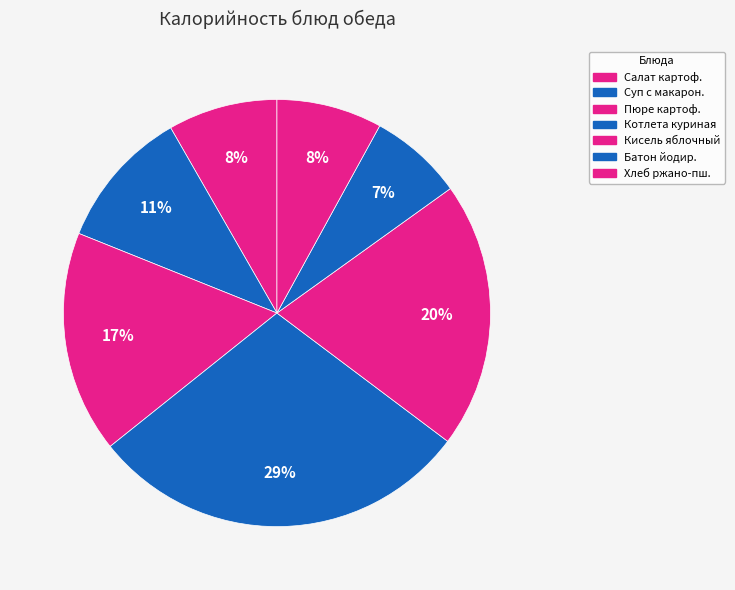

Count the number of slices in the pie.

7